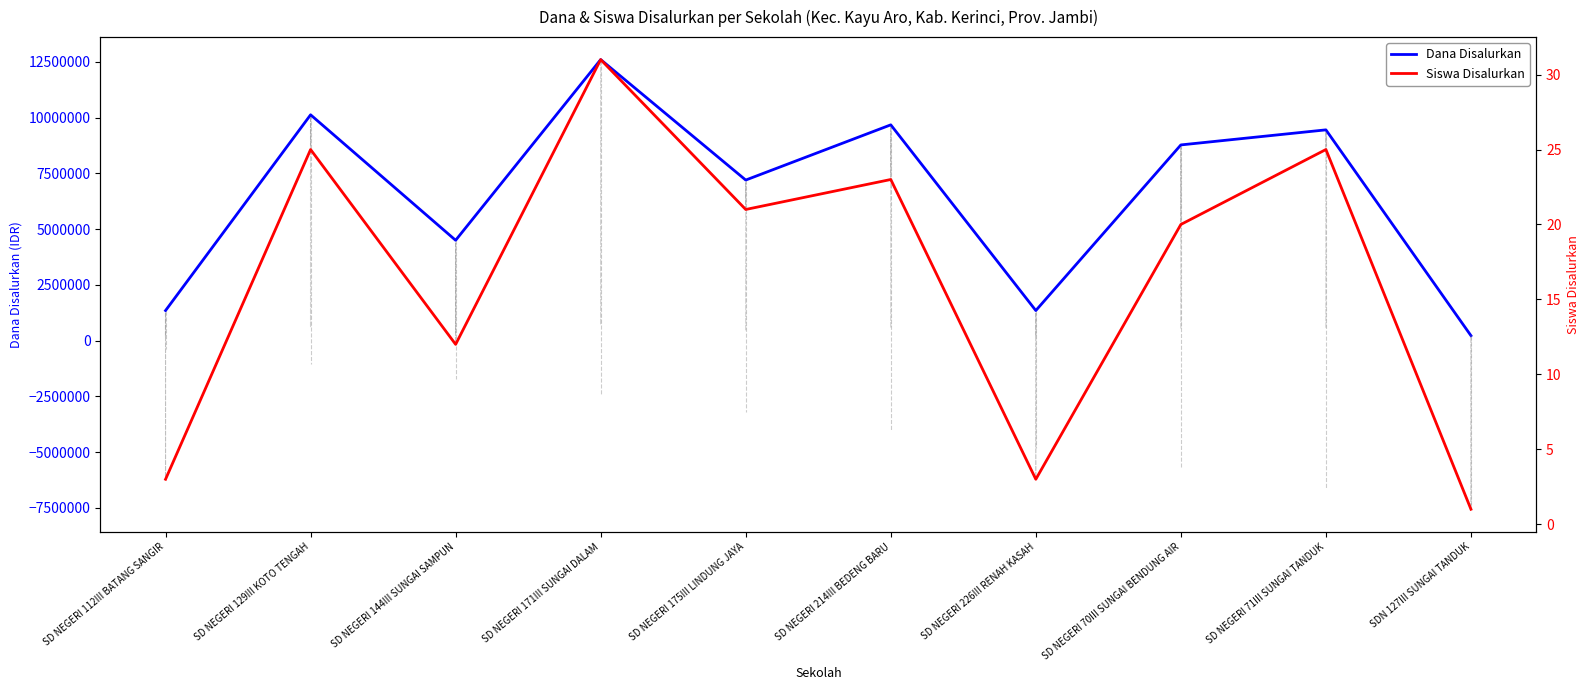

What value does the Siswa Disalurkan series have at SD NEGERI 214III BEDENG BARU, to the nearest 5?

25